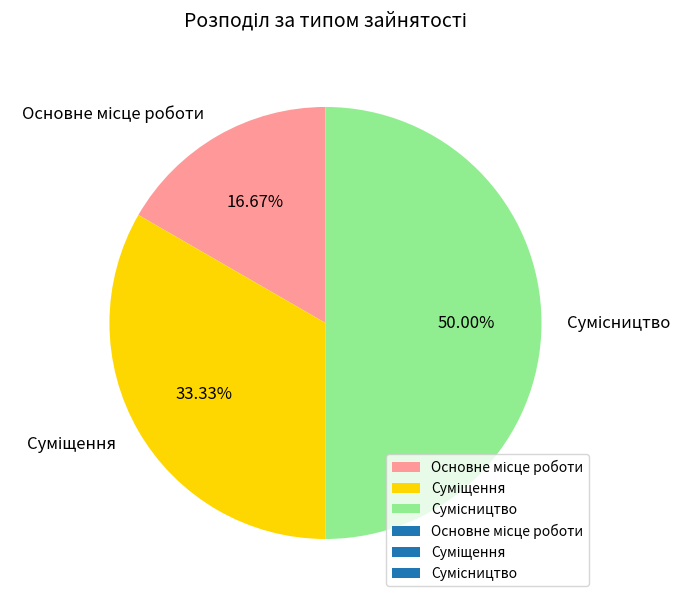

Is the sum of Суміщення and Основне місце роботи greater than half?

No